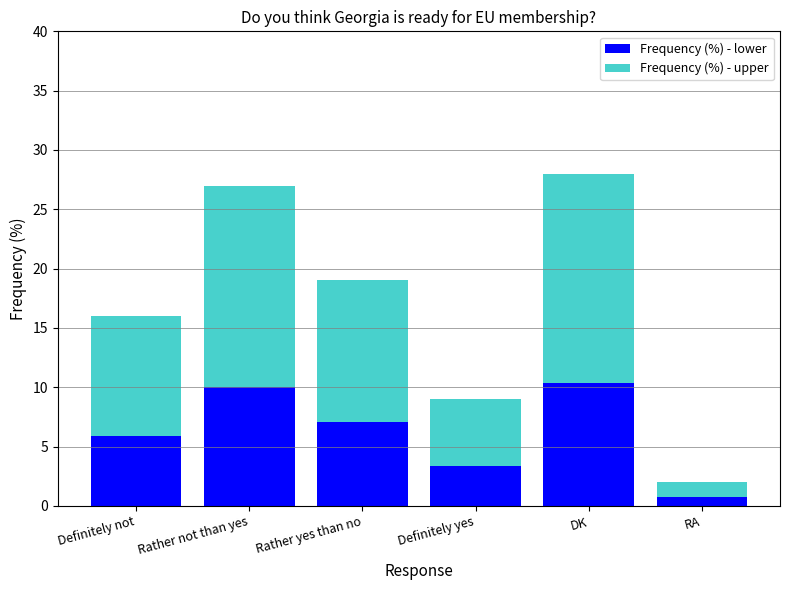

What are all the series names shown in the legend?

Frequency (%) - lower, Frequency (%) - upper